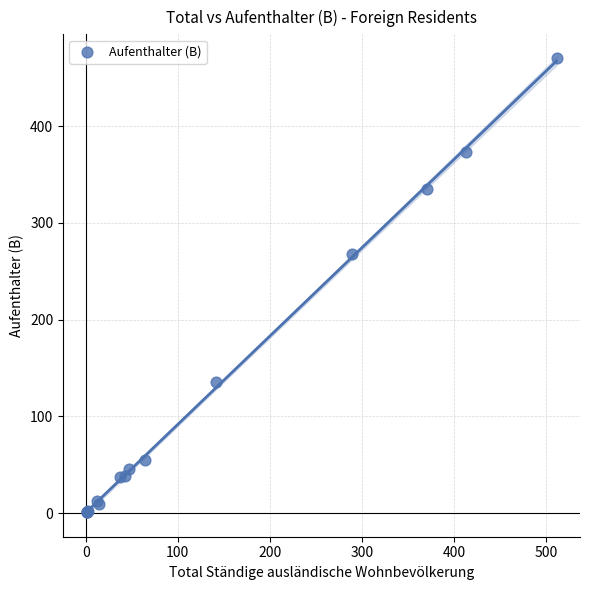

What Y value in the scatter plot is closest to 235?

268